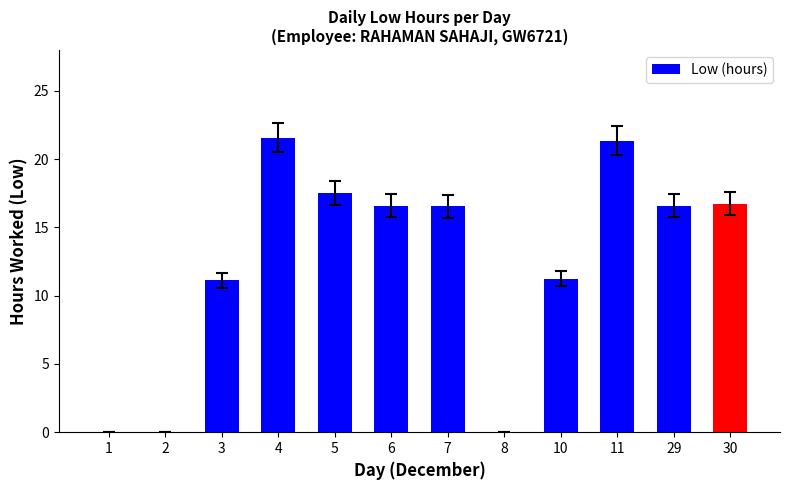

Approximately how many times larger is the value at 6 compared to 30?

1.0